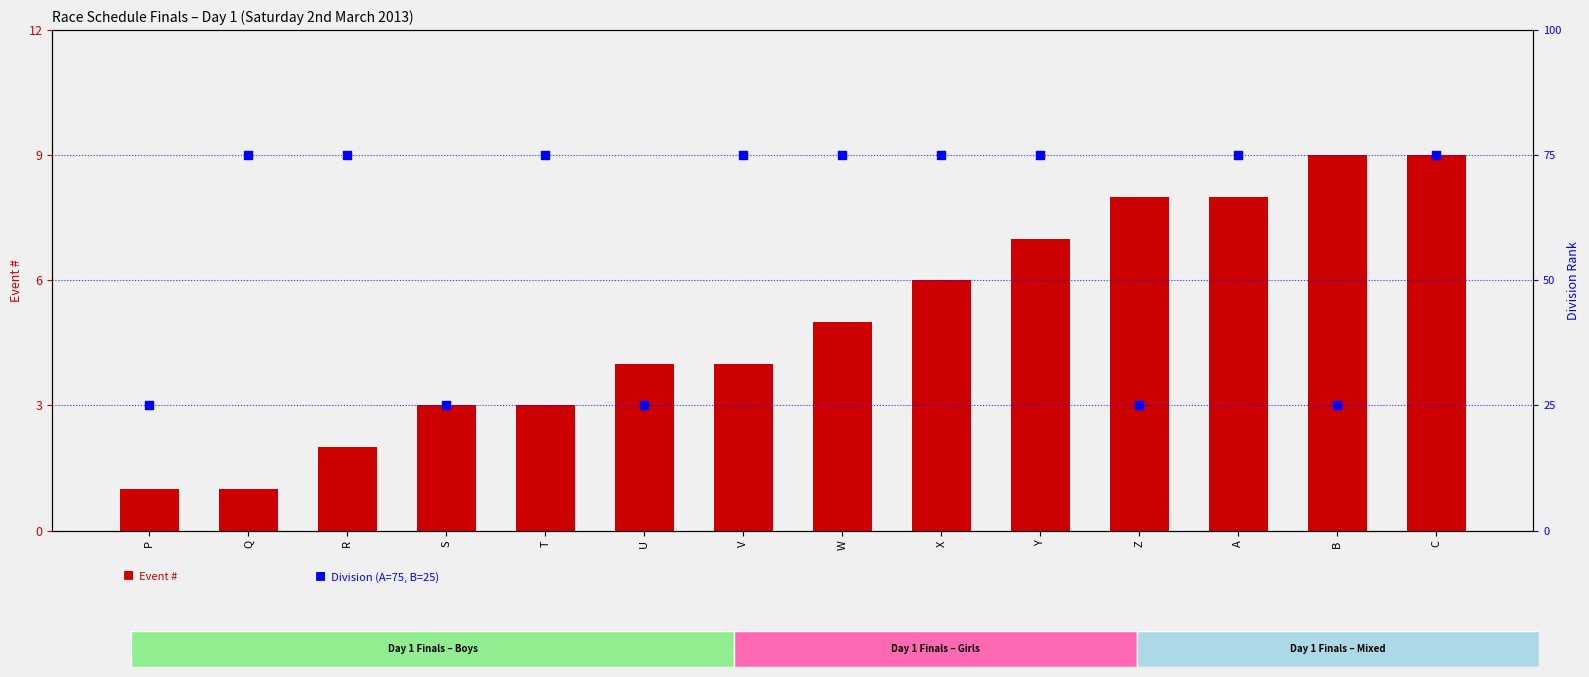

Which series has the largest Y range (max minus min)?

Division (A=75, B=25)